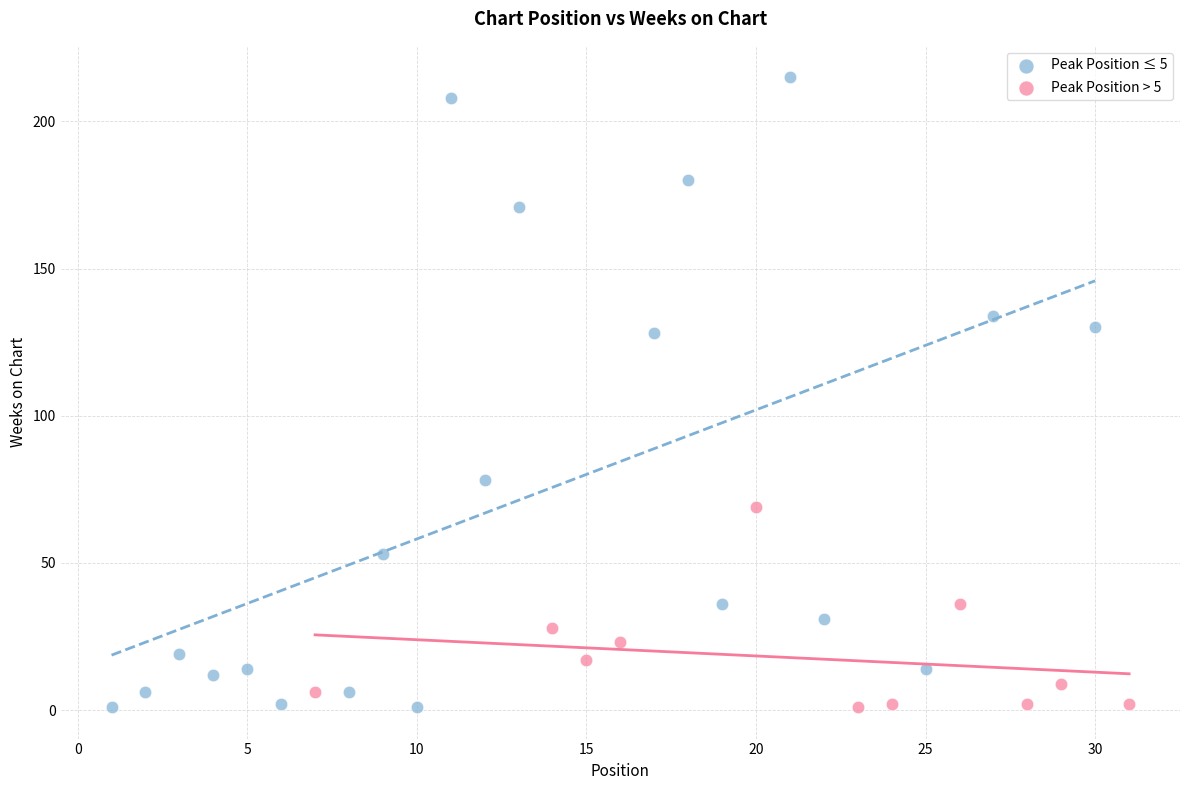

Which series reaches the maximum Y coordinate?

Peak Position ≤ 5